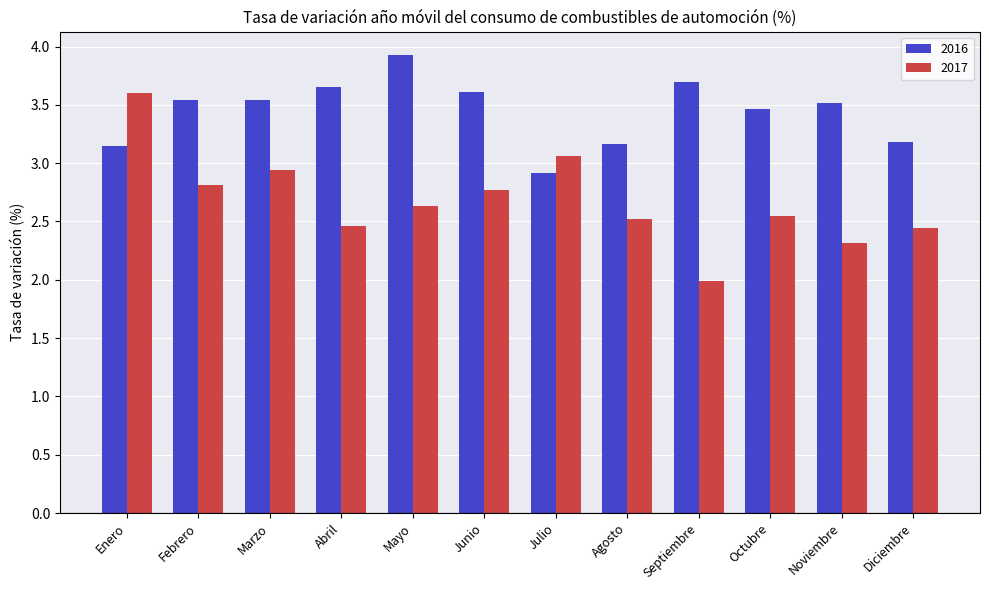

The 2016 series shows 5.9 at Mayo. True or false?

False